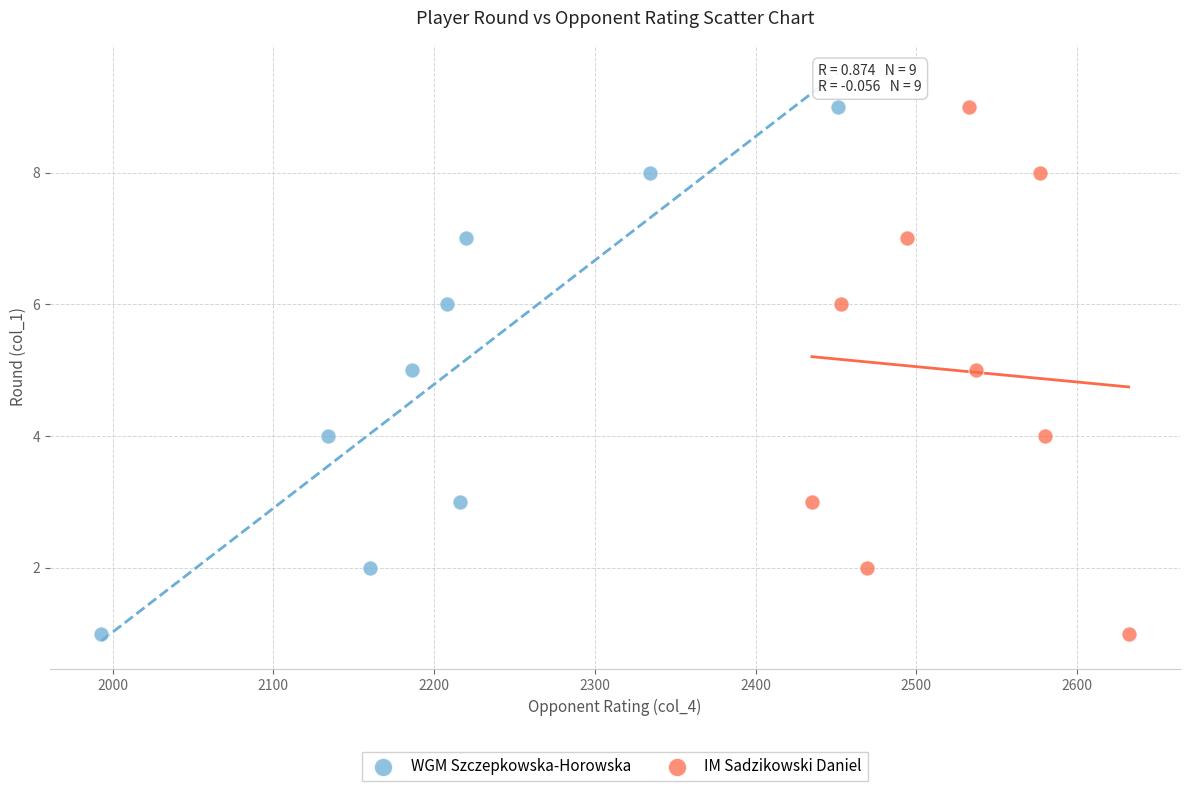

What are all the series names shown in the legend?

WGM Szczepkowska-Horowska, IM Sadzikowski Daniel